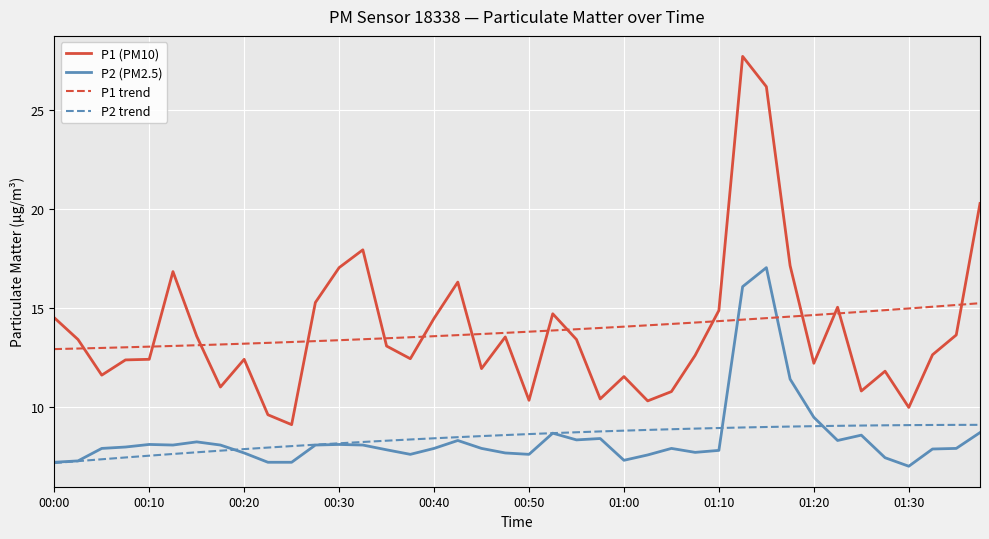

What is the lowest value of the P2 (PM2.5) series?

7.0